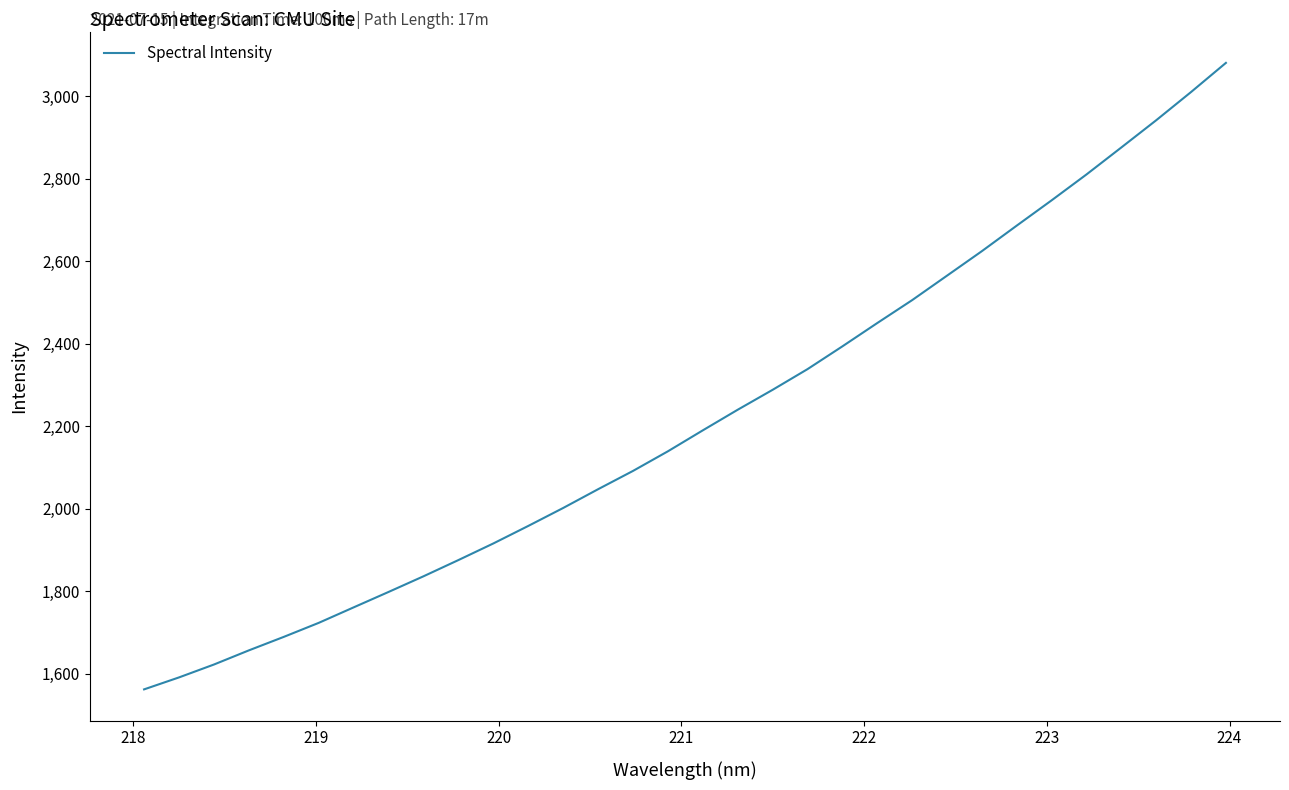

What is the smallest value displayed?

1562.3